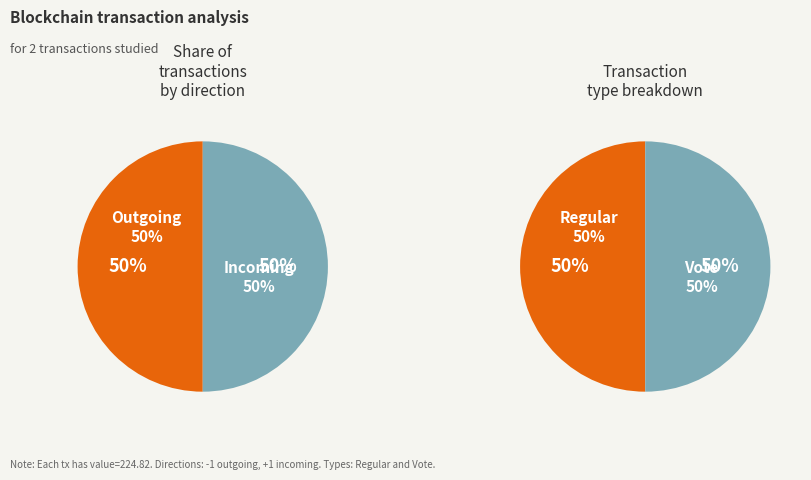

Which has a higher value, Regular or Vote?

Vote